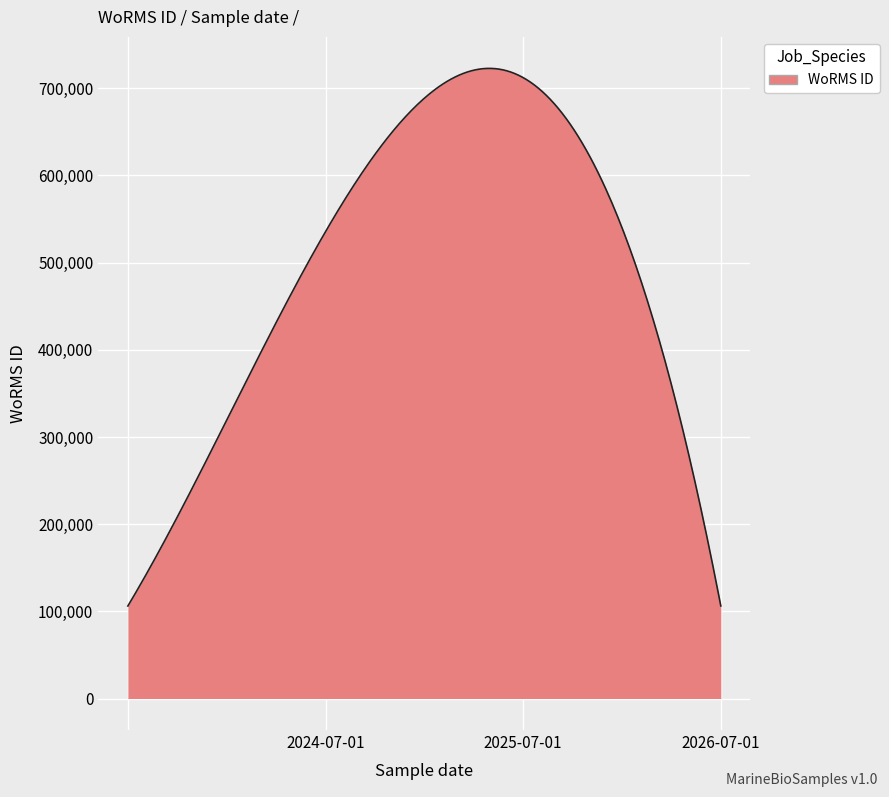

What is the minimum value shown in the chart?

106122.0